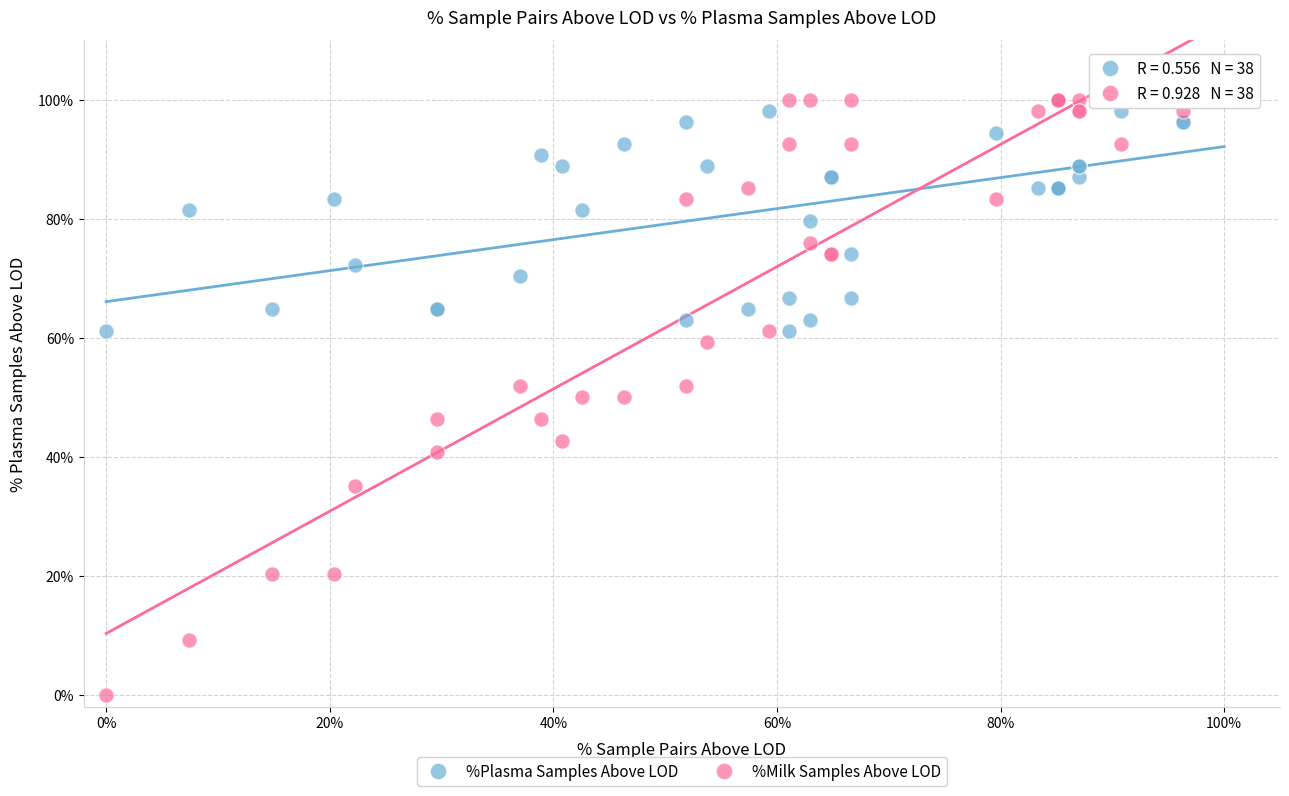

What are all the series names shown in the legend?

%Plasma Samples Above LOD, %Milk Samples Above LOD